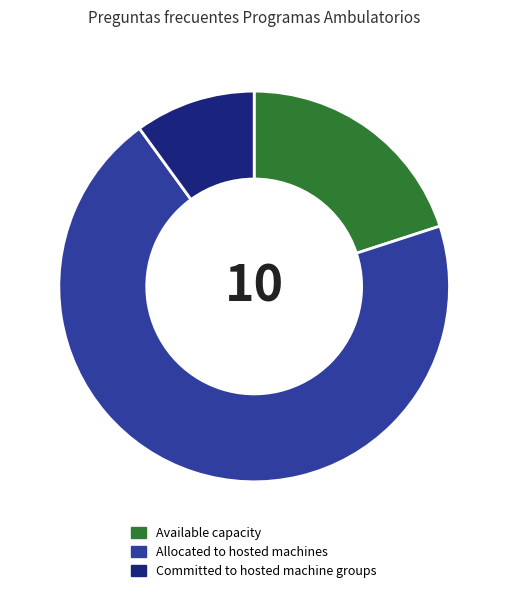

Which category has the smallest portion of the pie?

Committed to hosted machine groups